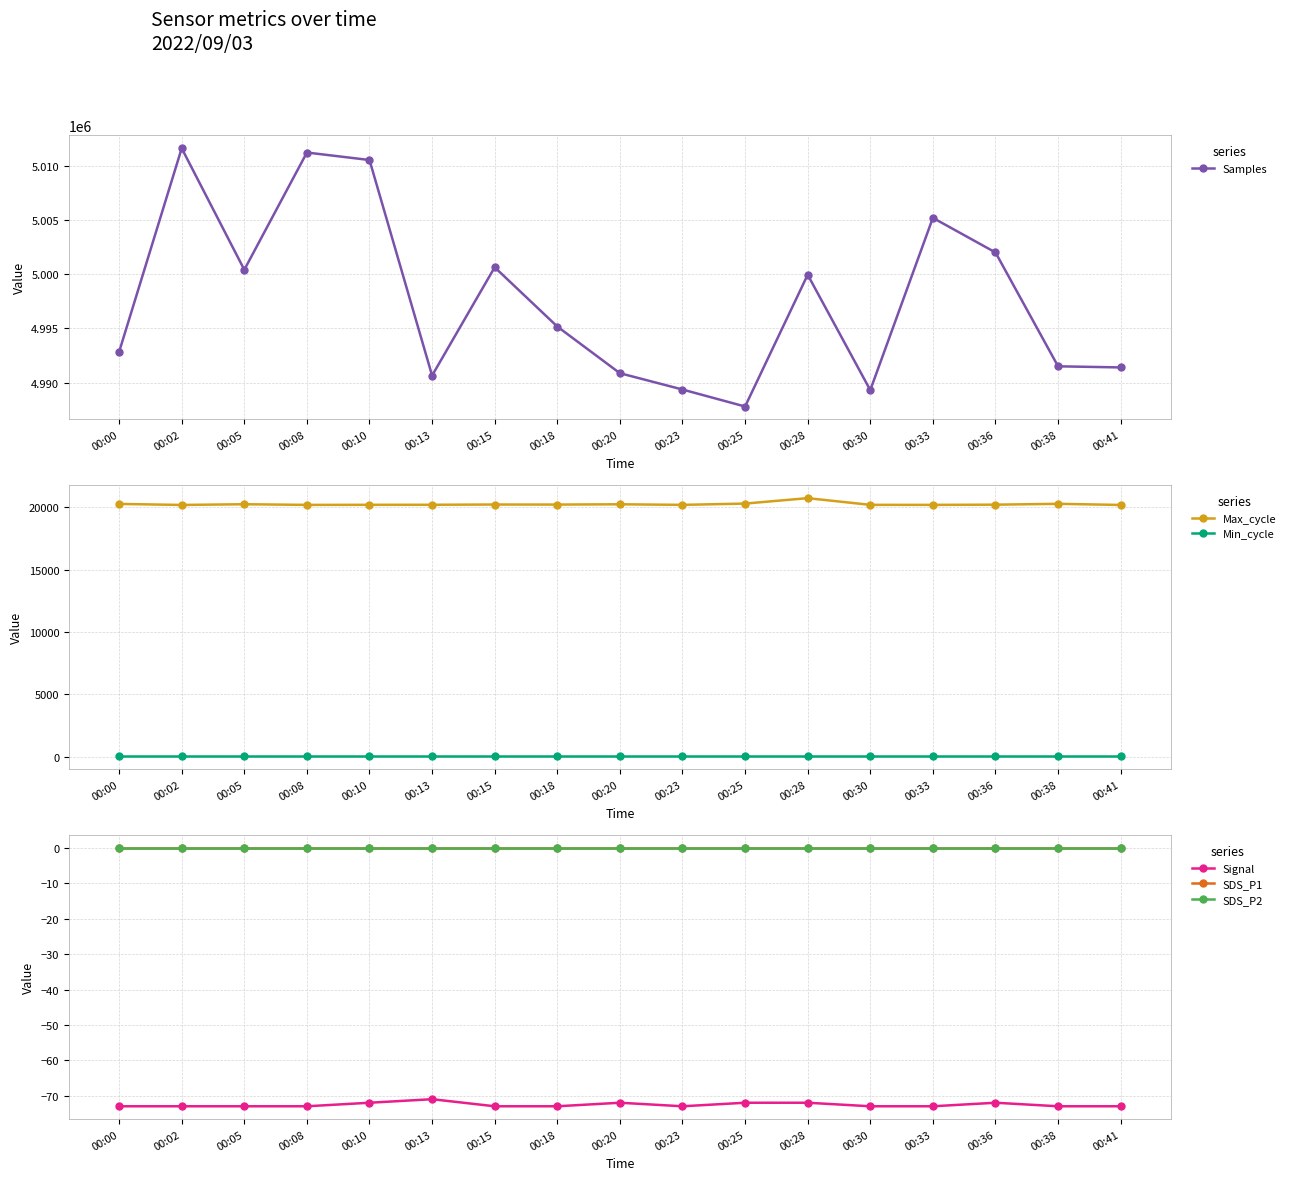

True or false: Signal and SDS_P1 cross at least once.

False